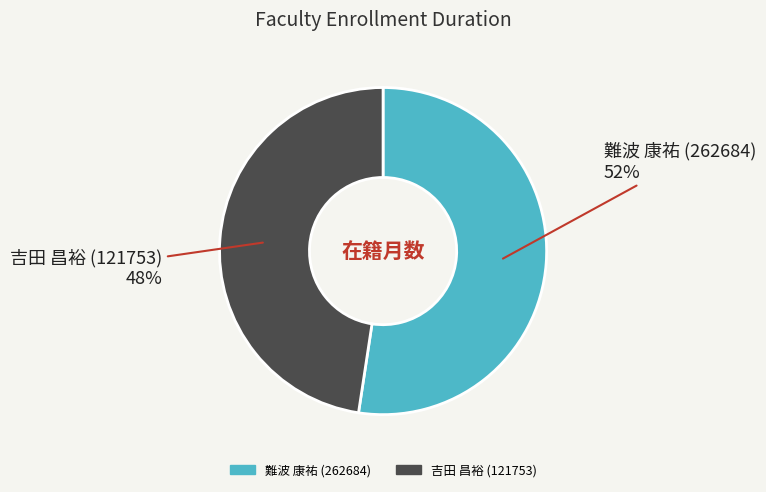

To the nearest percent, what portion does 吉田 昌裕 (121753) represent?

48%